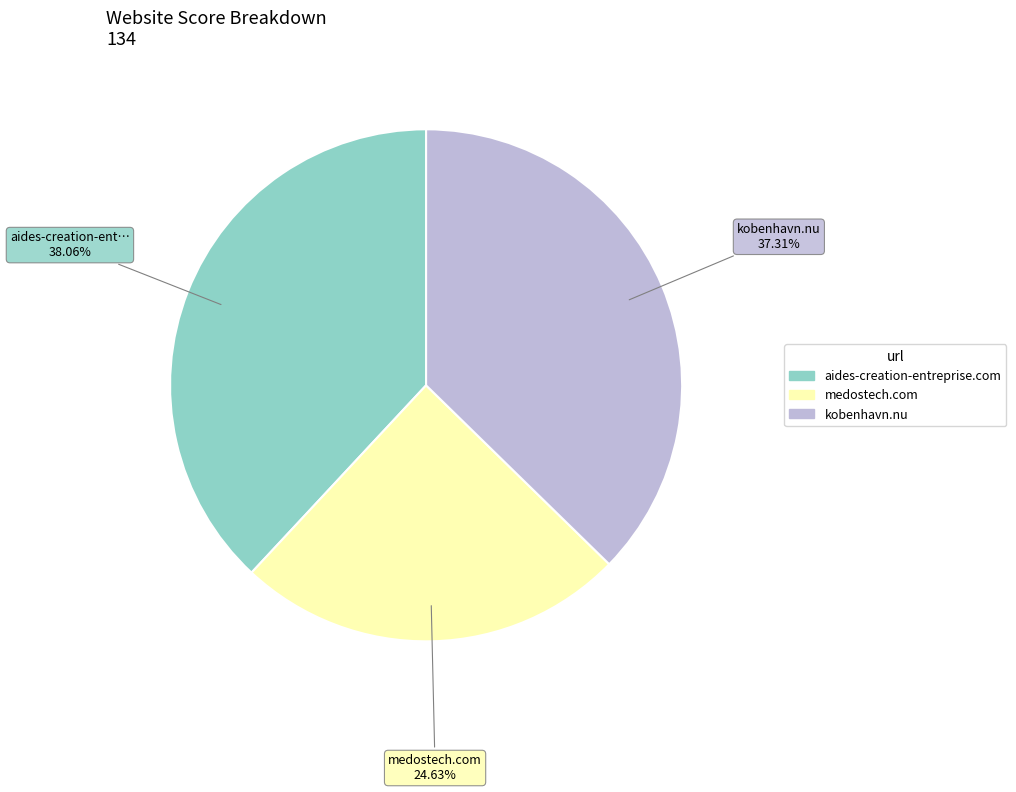

Between medostech.com and aides-creation-entreprise.com, which is larger?

aides-creation-entreprise.com